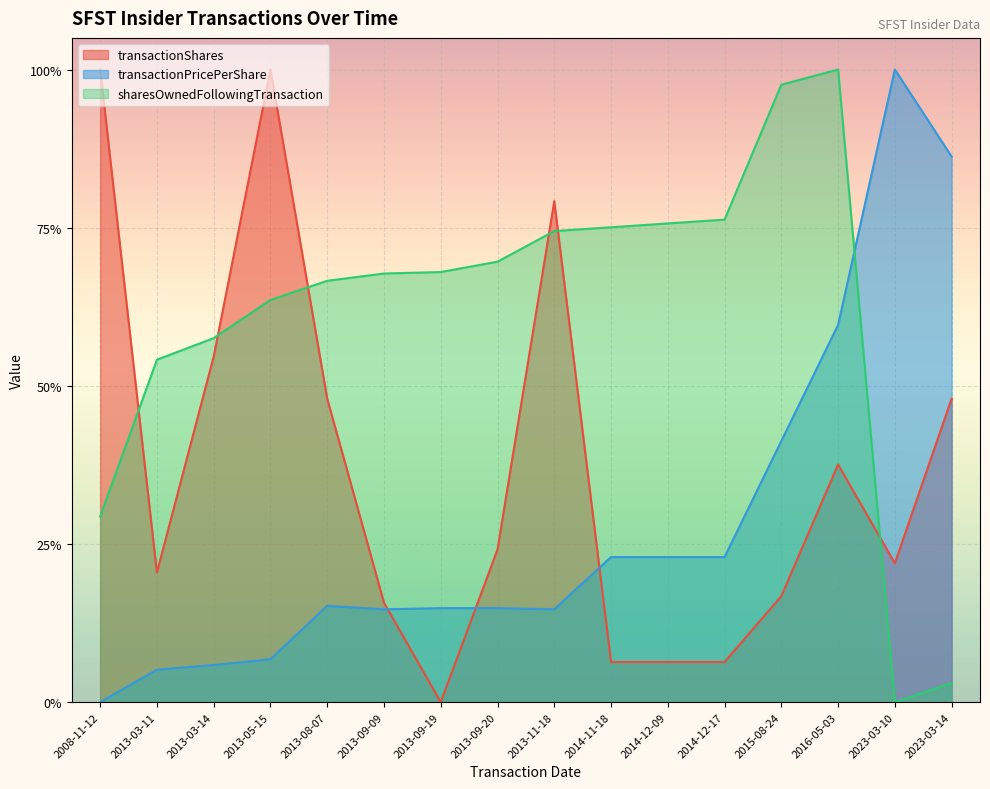

Reading left to right, extract all data points from this chart.

transactionShares: 2008-11-12=1.0	2013-03-11=0.2	2013-03-14=0.5	2013-05-15=1.0	2013-08-07=0.5	2013-09-09=0.2	2013-09-19=0.0	2013-09-20=0.2	2013-11-18=0.8	2014-11-18=0.1	2014-12-09=0.1	2014-12-17=0.1	2015-08-24=0.2	2016-05-03=0.4	2023-03-10=0.2	2023-03-14=0.5
transactionPricePerShare: 2008-11-12=0.0	2013-03-11=0.1	2013-03-14=0.1	2013-05-15=0.1	2013-08-07=0.2	2013-09-09=0.1	2013-09-19=0.1	2013-09-20=0.1	2013-11-18=0.1	2014-11-18=0.2	2014-12-09=0.2	2014-12-17=0.2	2015-08-24=0.4	2016-05-03=0.6	2023-03-10=1.0	2023-03-14=0.9
sharesOwnedFollowingTransaction: 2008-11-12=0.3	2013-03-11=0.5	2013-03-14=0.6	2013-05-15=0.6	2013-08-07=0.7	2013-09-09=0.7	2013-09-19=0.7	2013-09-20=0.7	2013-11-18=0.7	2014-11-18=0.8	2014-12-09=0.8	2014-12-17=0.8	2015-08-24=1.0	2016-05-03=1.0	2023-03-10=0.0	2023-03-14=0.0